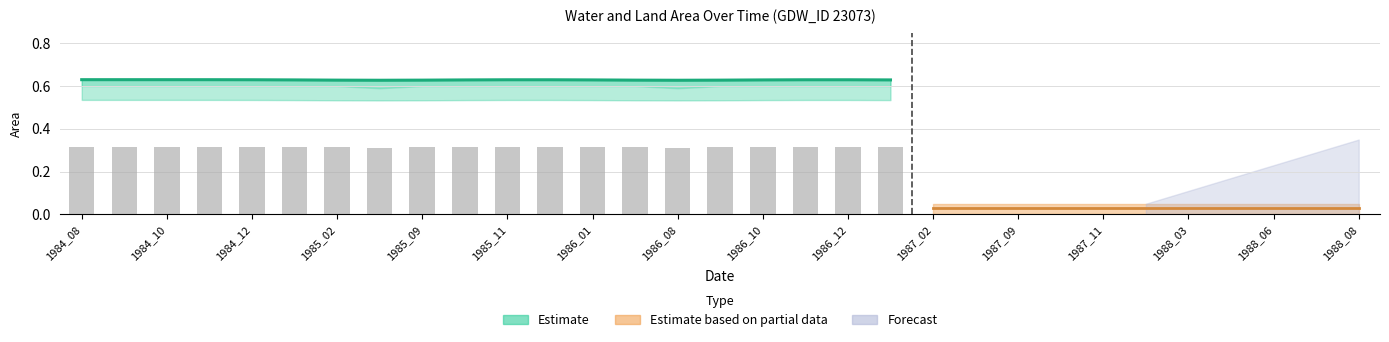

Which label corresponds to the smallest value in the chart?

1986_08